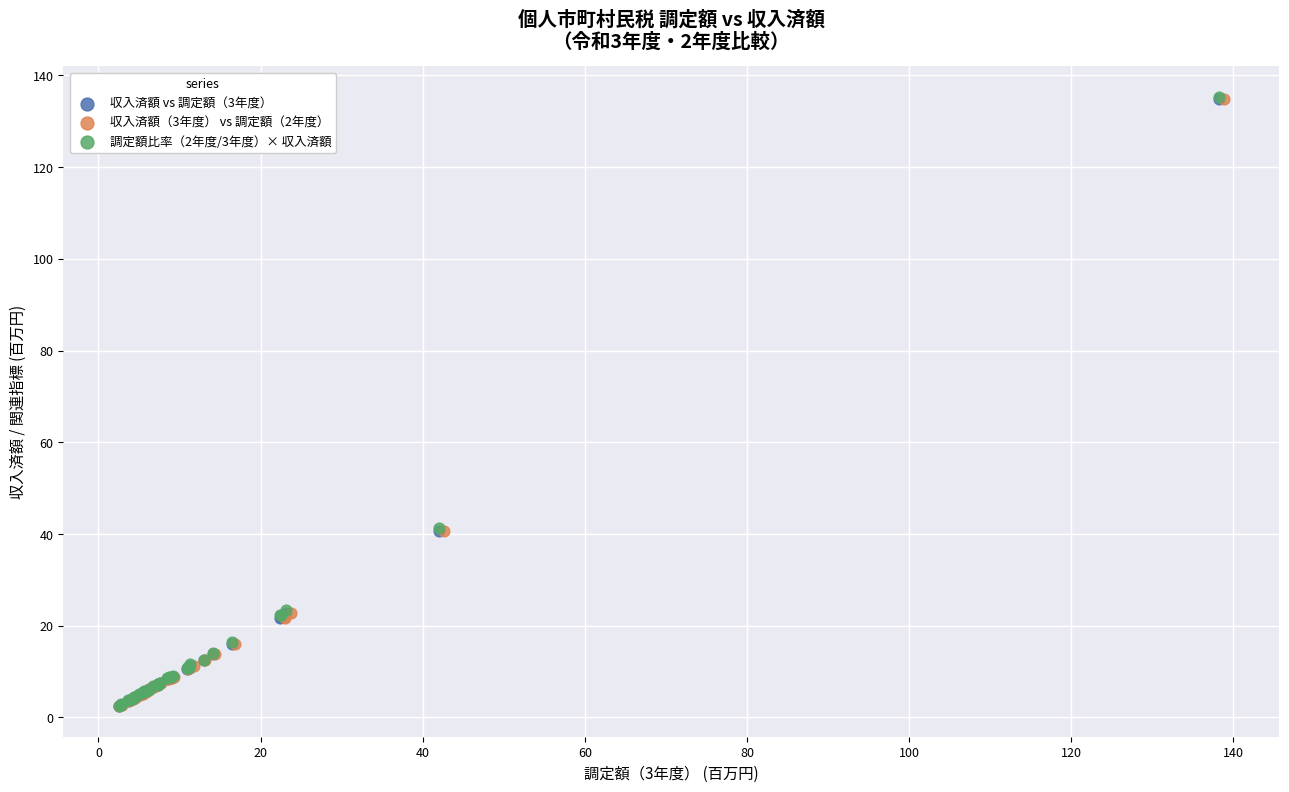

What are all the series names shown in the legend?

収入済額 vs 調定額（3年度）, 収入済額（3年度） vs 調定額（2年度）, 調定額比率（2年度/3年度）× 収入済額